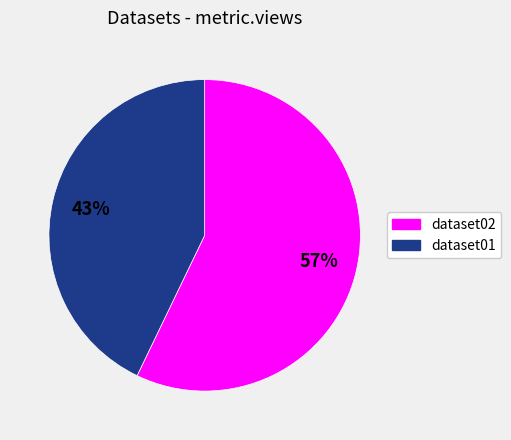

To the nearest percent, what portion does dataset01 represent?

43%